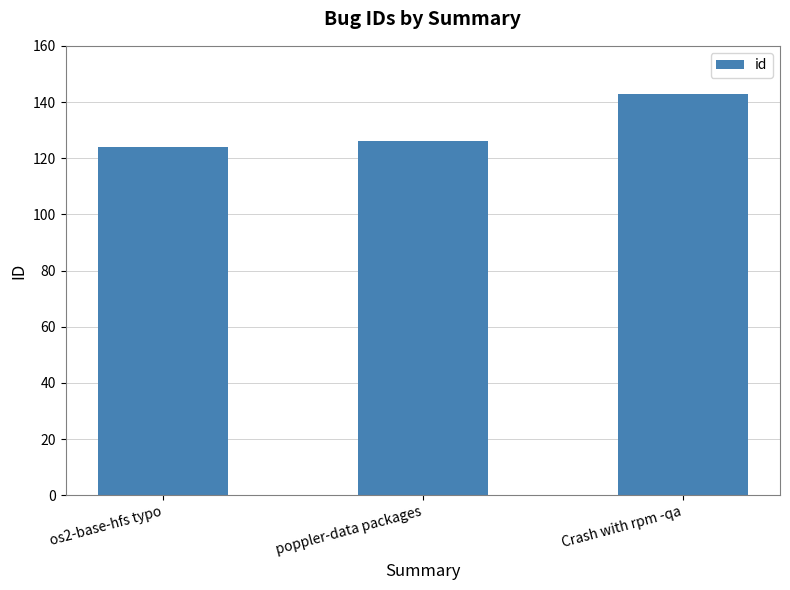

What is the difference between the values at os2-base-hfs typo and poppler-data packages?

2